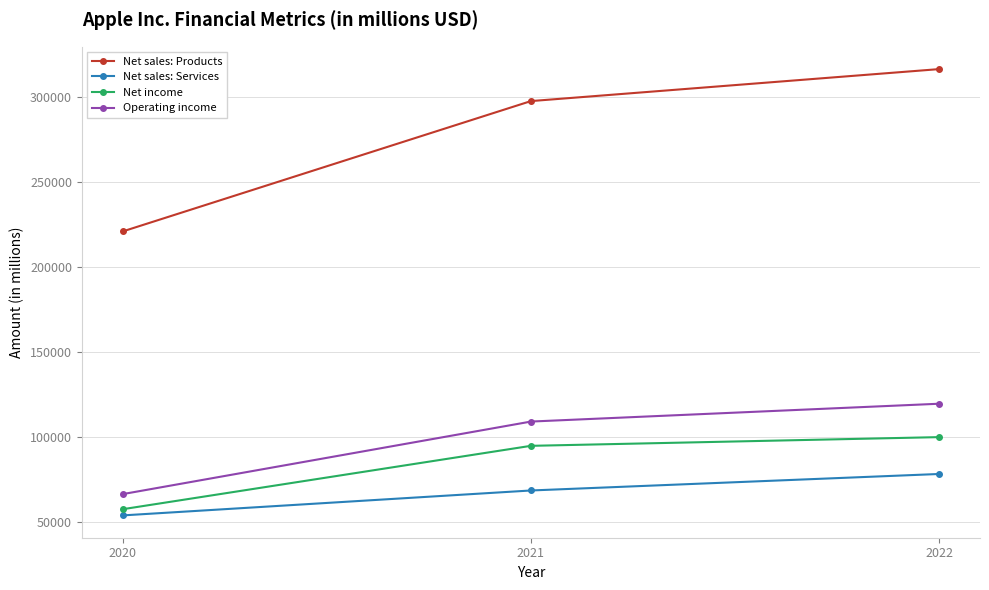

Reading right to left, what are all the values shown in this chart?

Net sales: Products: 316199	297392	220747
Net sales: Services: 78129	68425	53768
Net income: 99803	94680	57411
Operating income: 119437	108949	66288